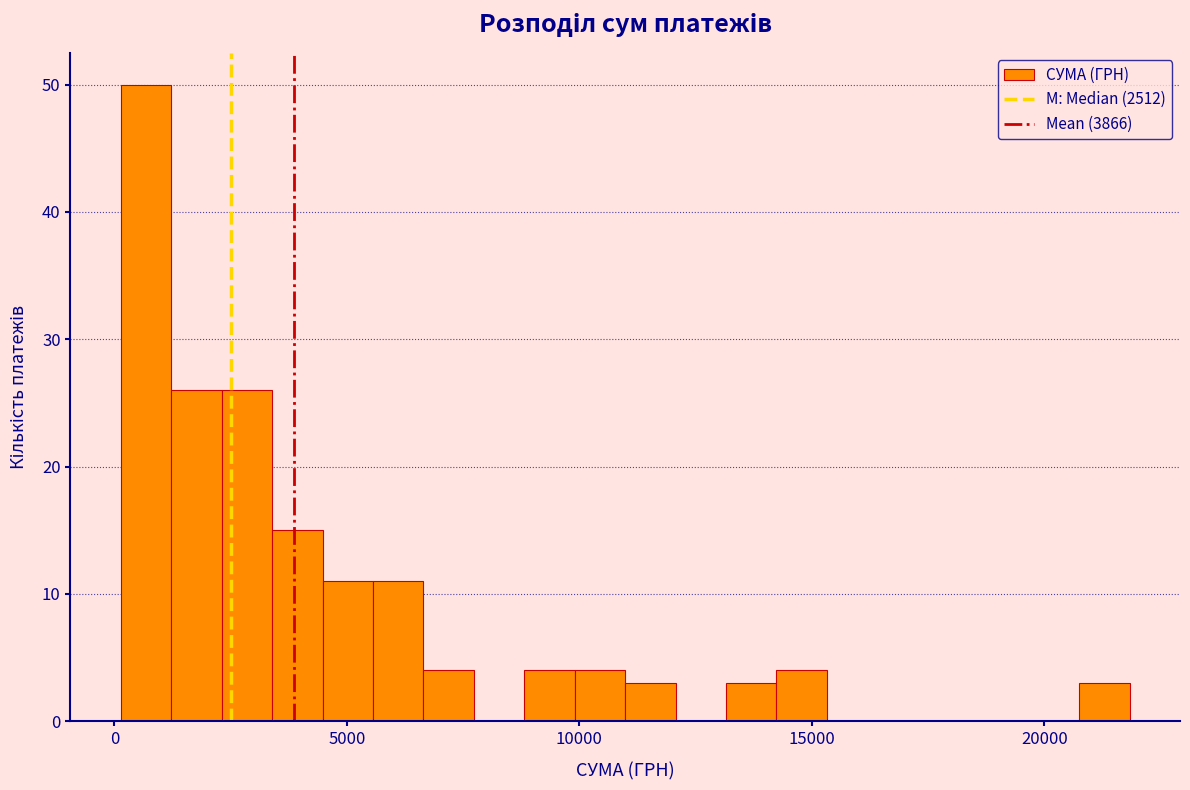

Read against the x-axis, roughly where is the centre of the tallest bar?

500